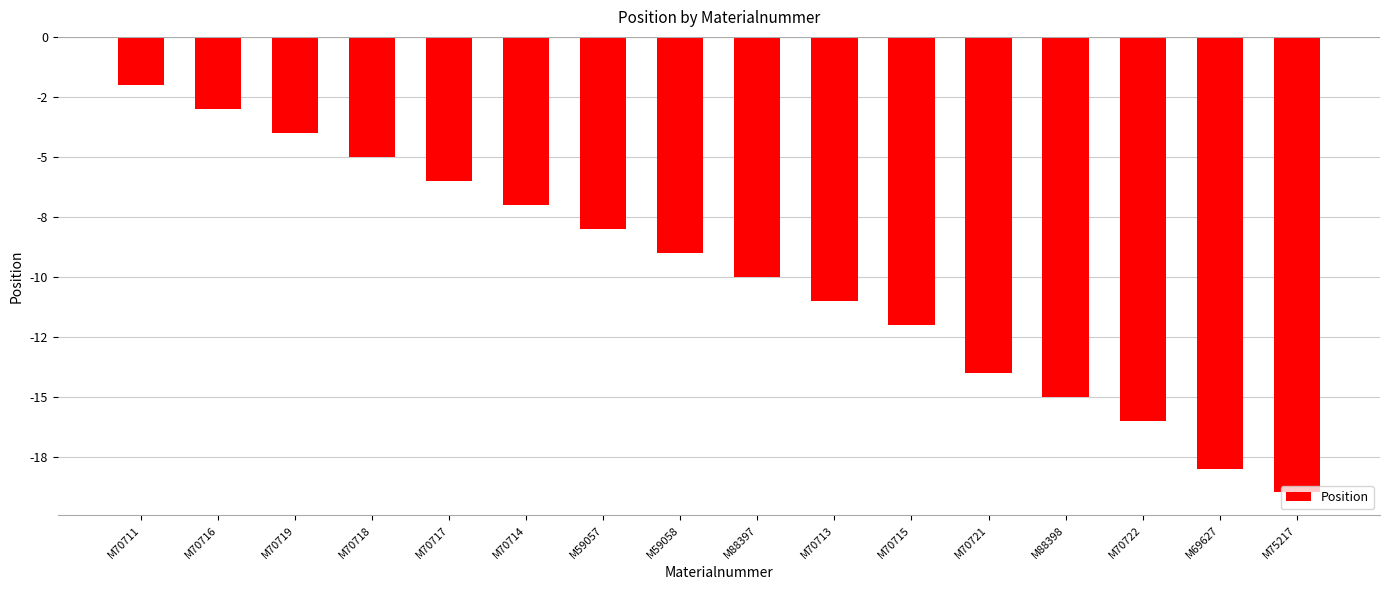

Does the chart contain stacked bars?

No